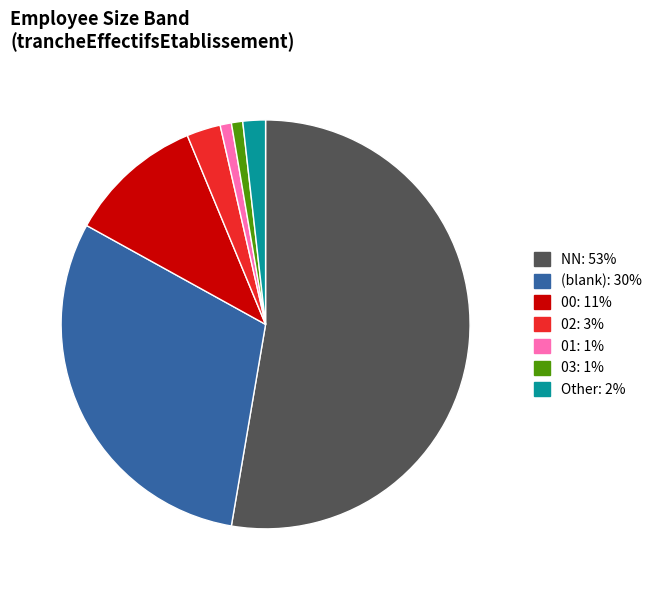

Does any single category account for the majority?

Yes